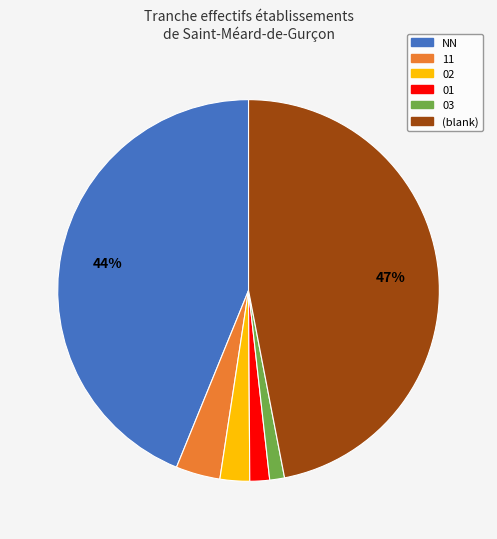

To the nearest percent, what is the difference between the largest and smallest slice percentages?

46%